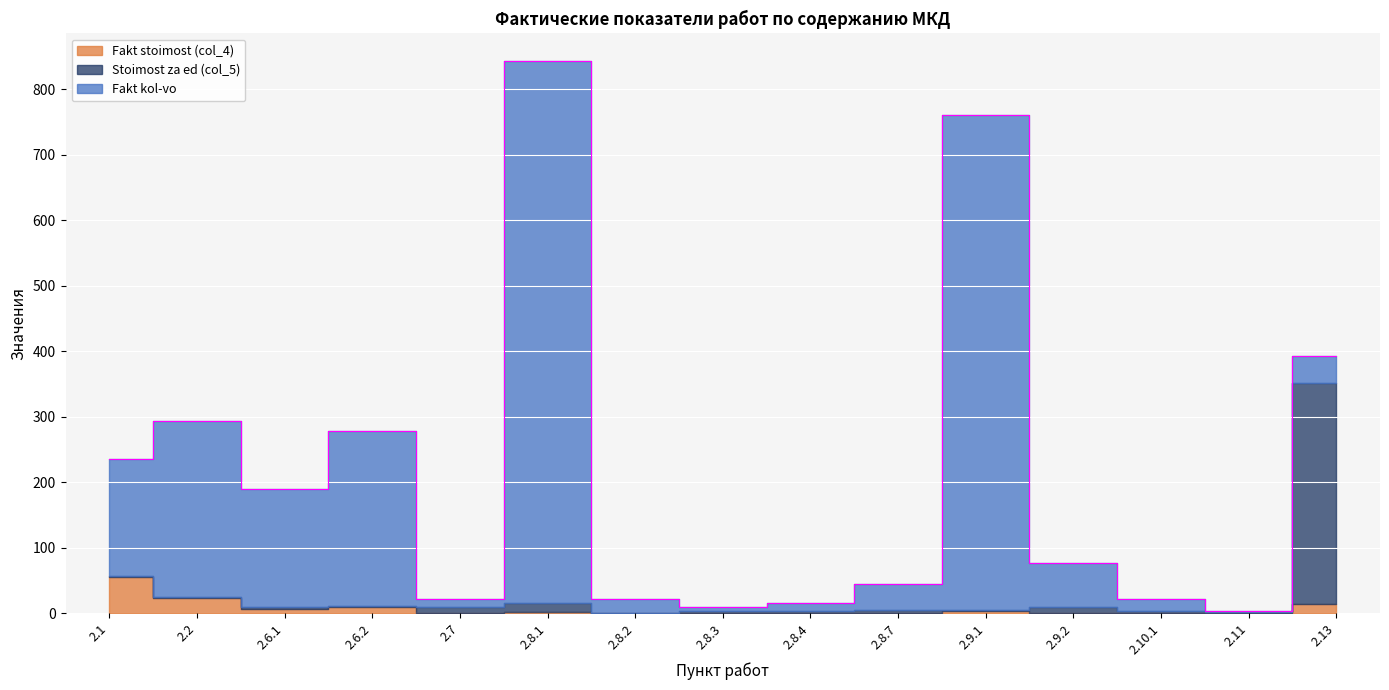

What is the difference between the Fakt stoimost (col_4) values at 2.6.1 and 2.8.4?

7